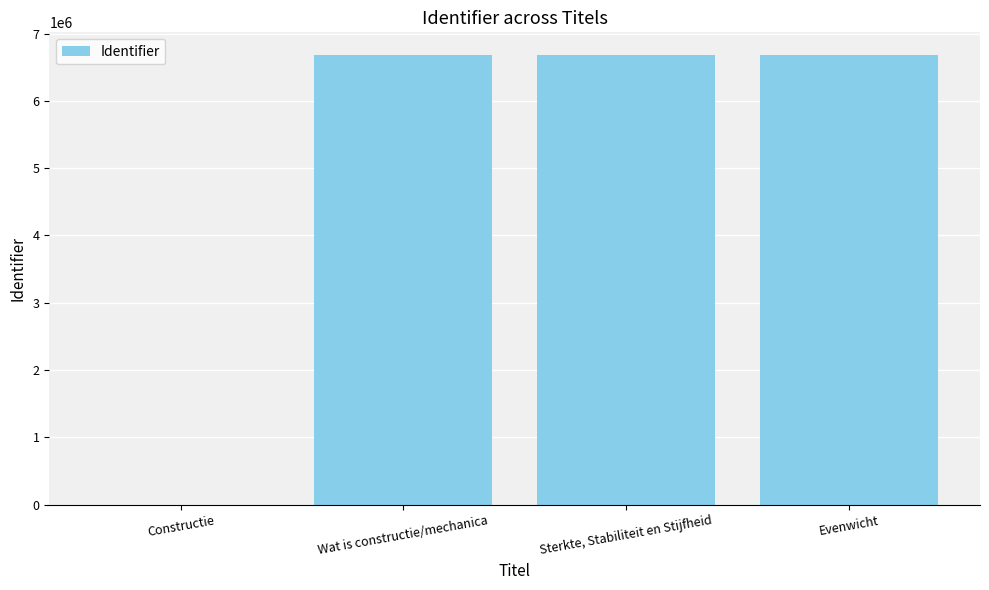

What is the greatest value displayed?

6685057